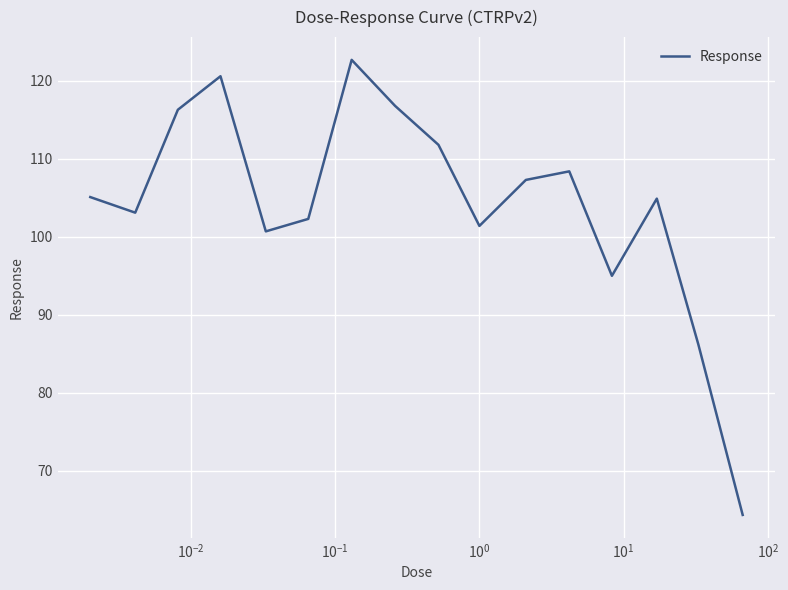

What is the maximum value shown in the chart?

122.7